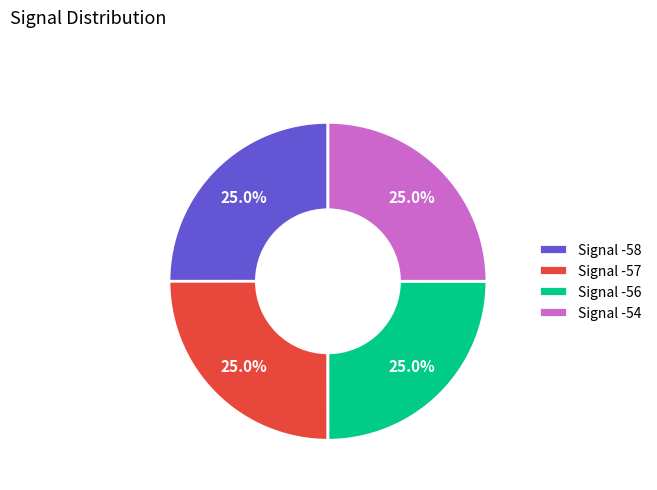

Does any single category account for the majority?

No